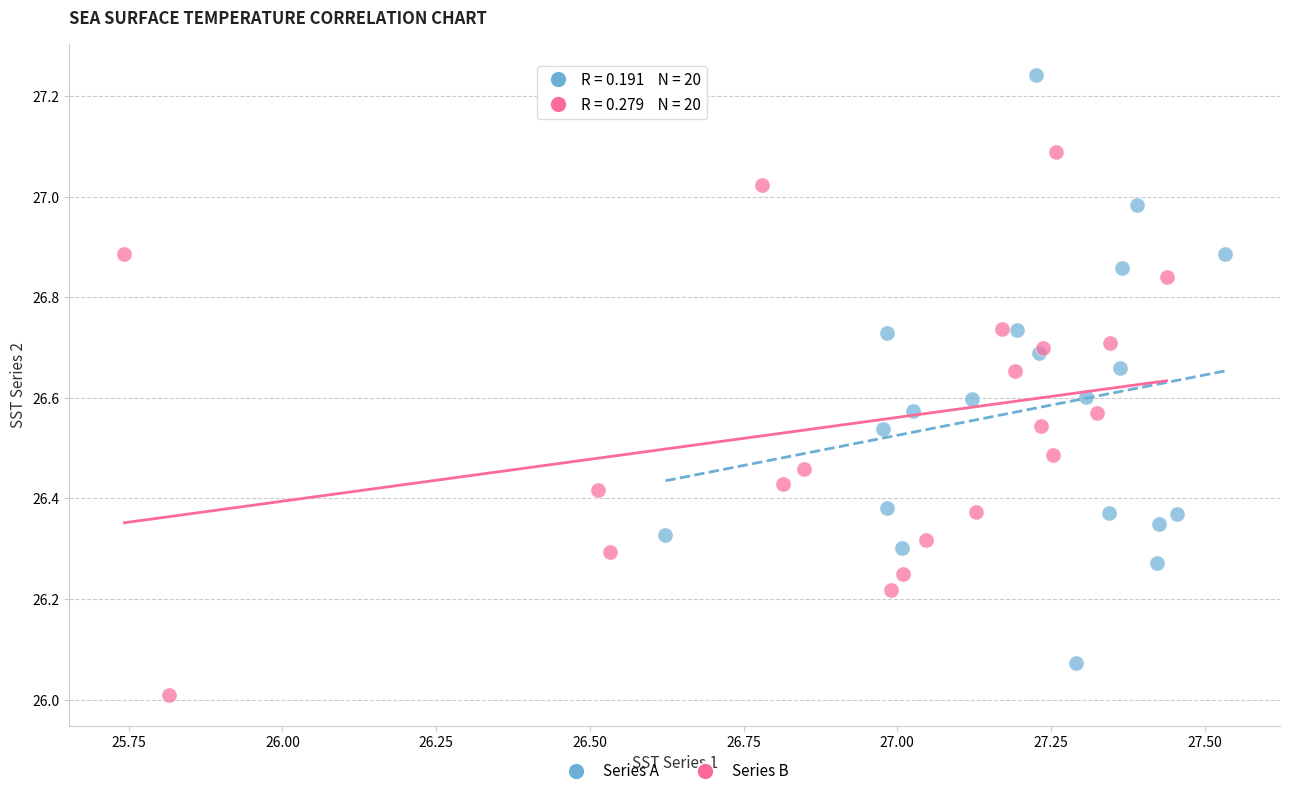

Which series has the widest spread of Y values?

Series A